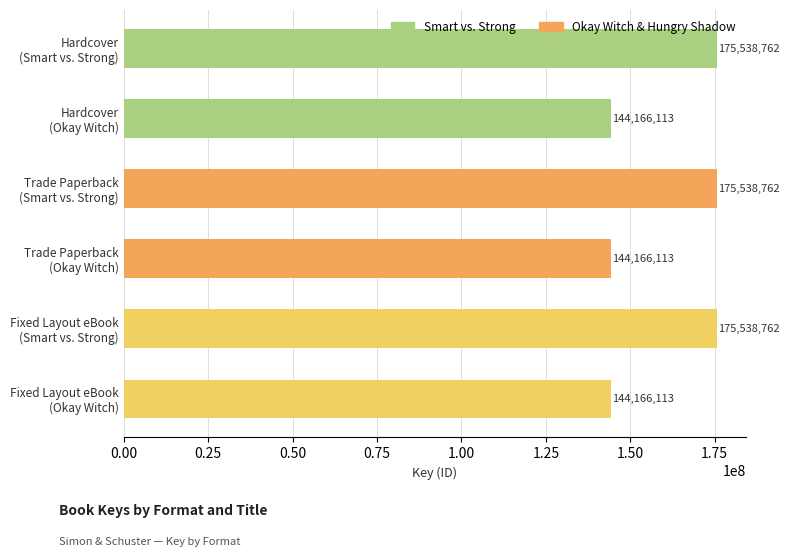

What is the average value?

159852438